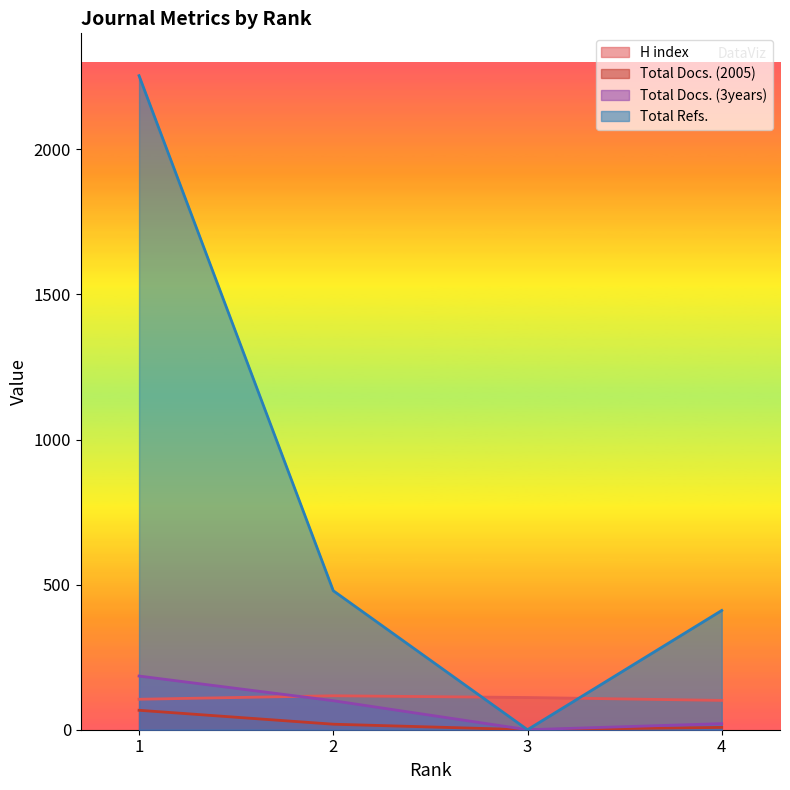

Rank the series by their maximum value, from lowest to highest.

Total Docs. (2005), H index, Total Docs. (3years), Total Refs.